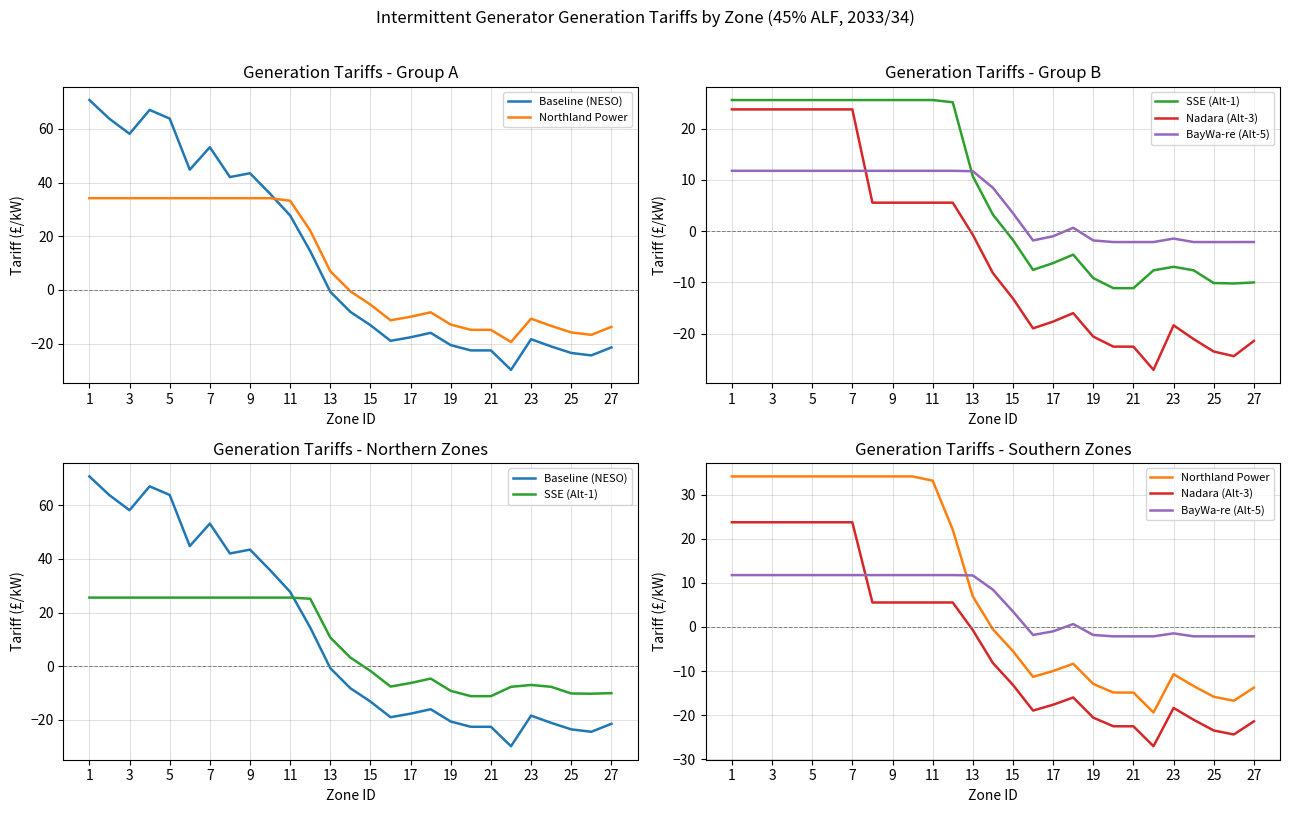

Is it true that SSE (Alt-1) equals 2.0 at 27?

False